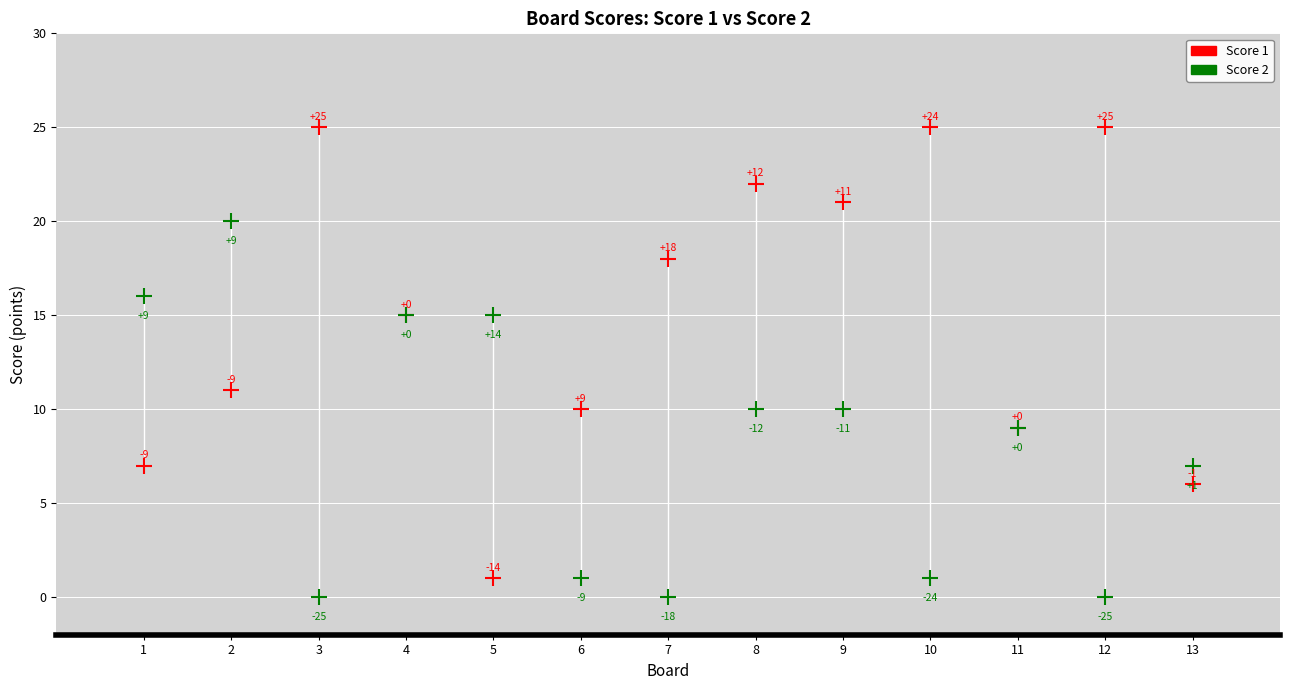

In the Score 2 series, what Y value is closest to 10?

10